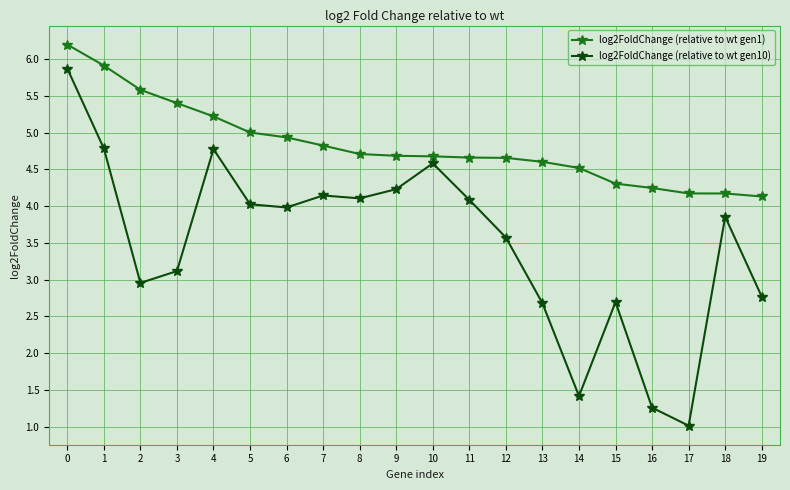

What is the minimum value for log2FoldChange (relative to wt gen10)?

1.0